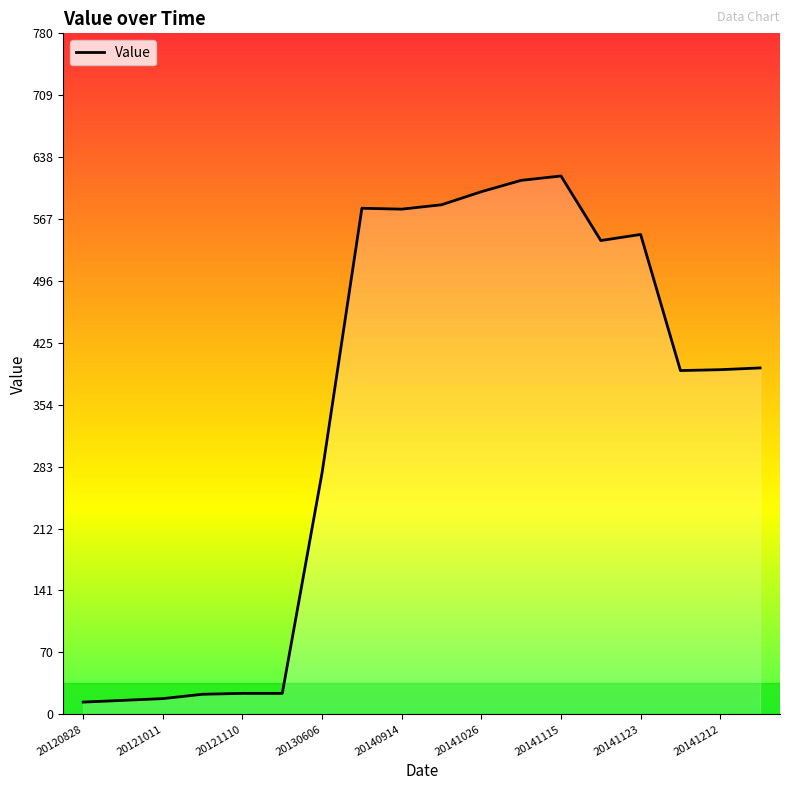

Does the chart display data point markers on the line(s)?

No